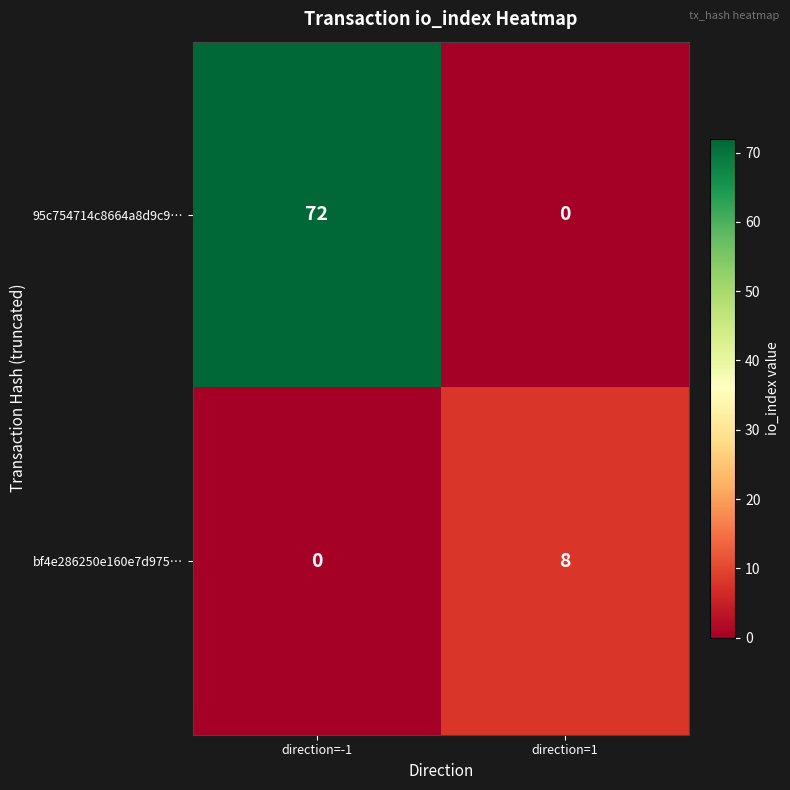

The value of 95c754714c8664a8d9c9… at direction=-1 is 72. True or false?

True